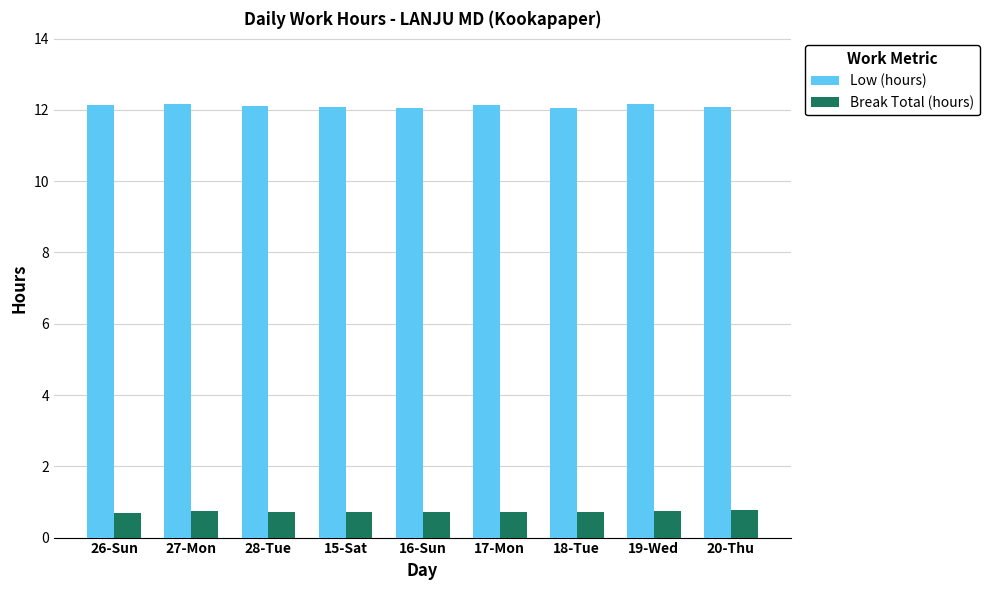

How many bars are there in total?

18